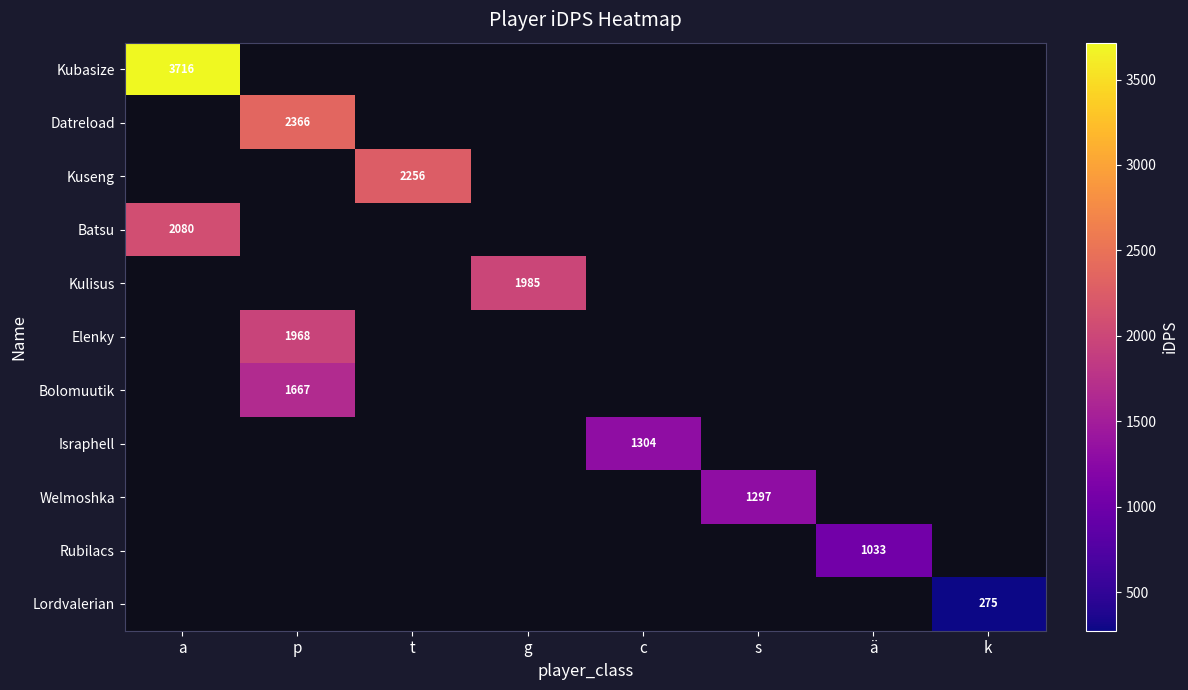

Count the number of categories in the chart.

8